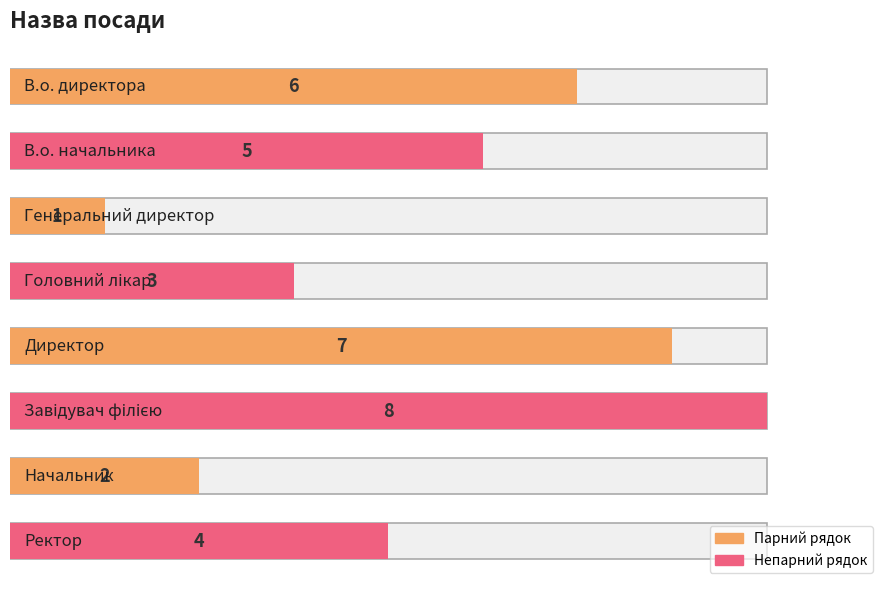

Reading right to left, extract all data points from this chart.

7=4	6=2	5=8	4=7	3=3	2=1	1=5	0=6